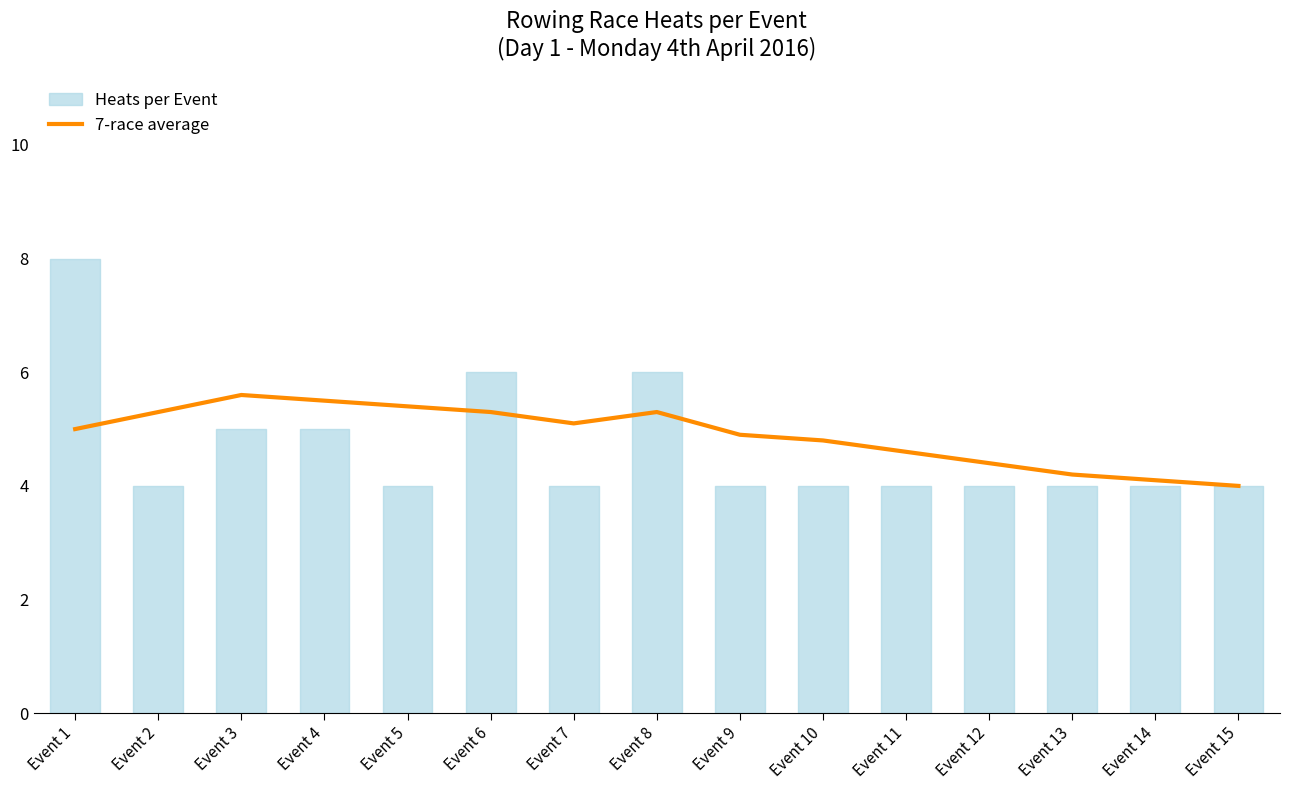

Between Event 12 and Event 15, which is larger?

Event 12